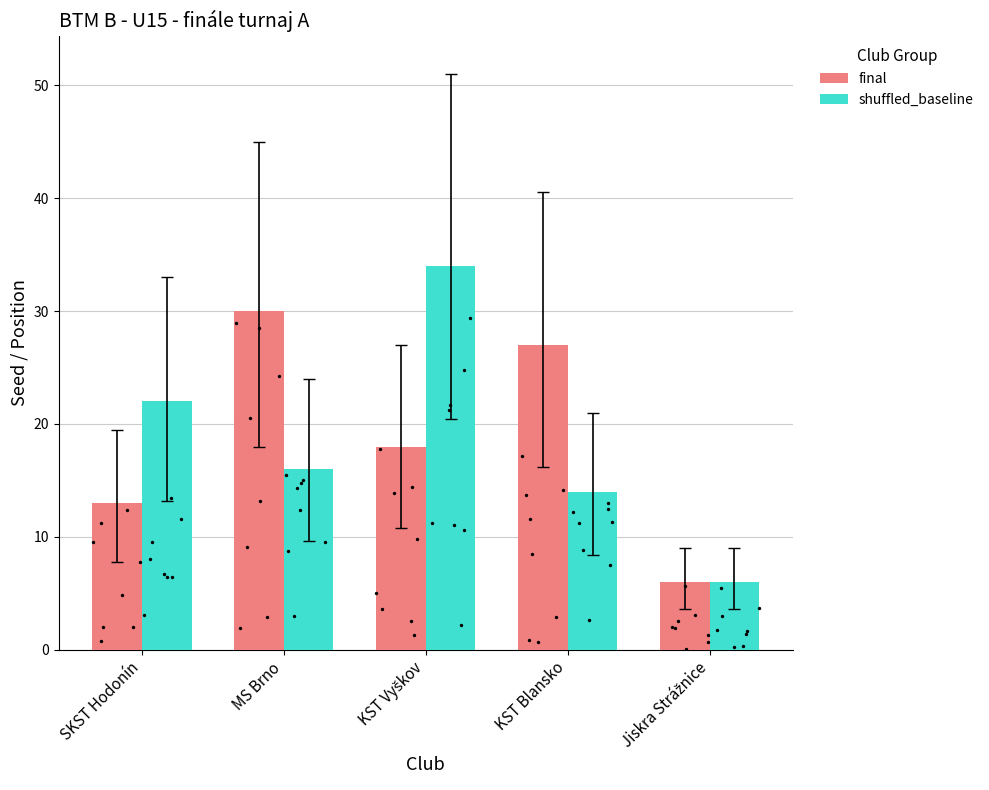

Which series has the largest Y range (max minus min)?

shuffled_baseline